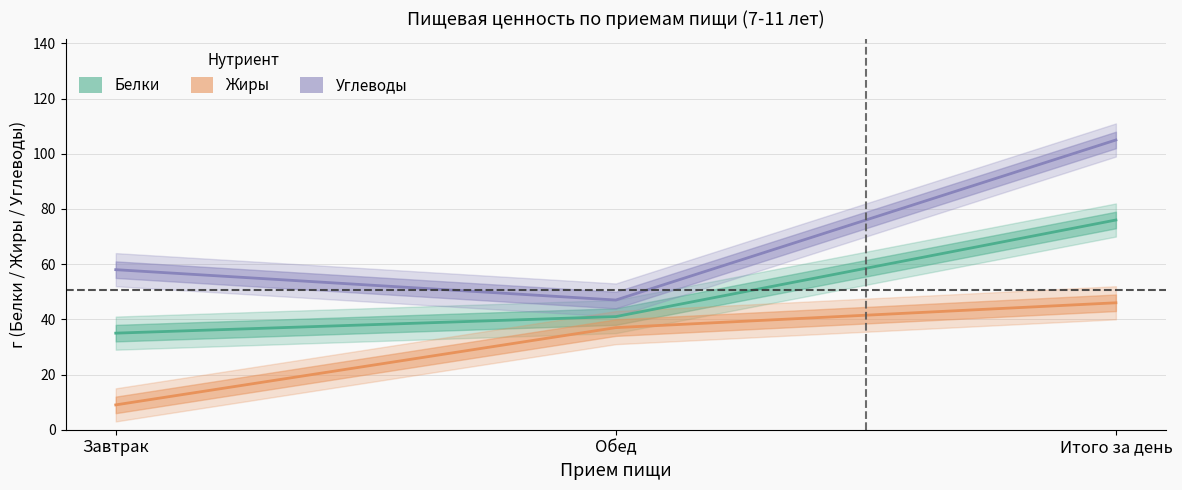

Reading right to left, what are all the values shown in this chart?

Белки: Итого за день=76	Обед=41	Завтрак=35
Жиры: Итого за день=46	Обед=37	Завтрак=9
Углеводы: Итого за день=105	Обед=47	Завтрак=58